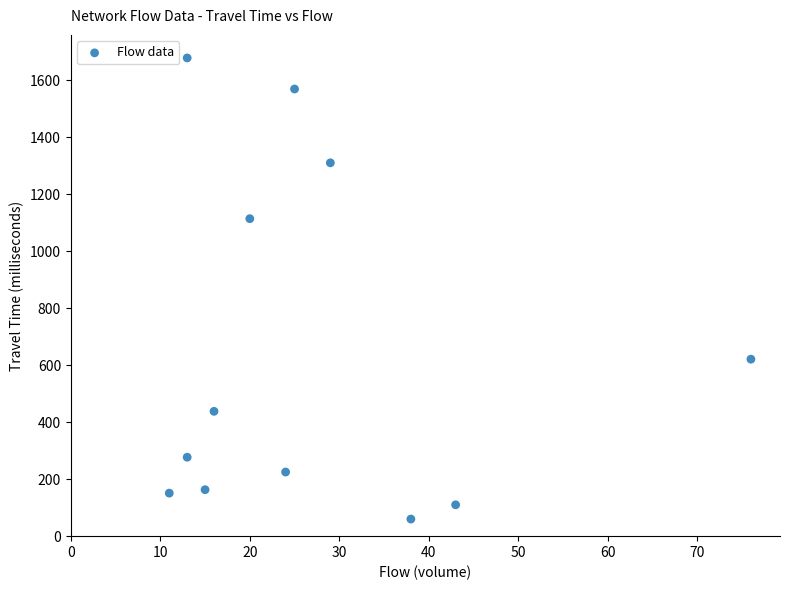

What is the range of X values (max minus min)?

65